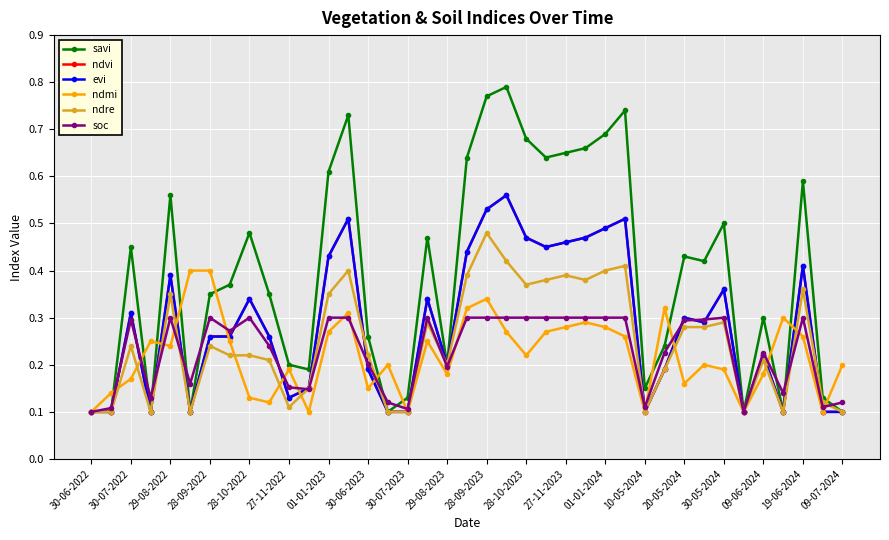

What is the value of the soc point at the 29th from the left?

0.1